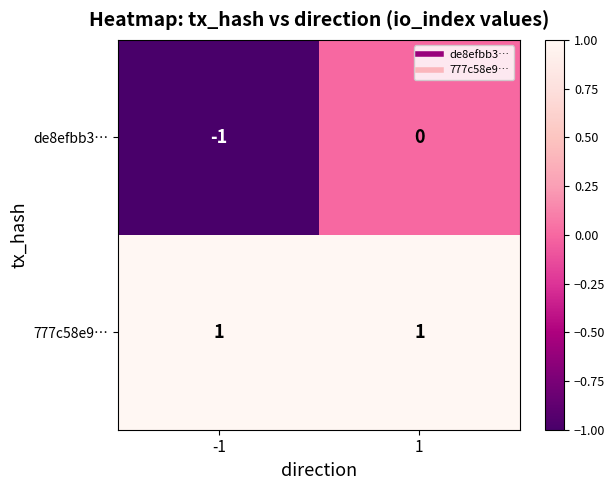

The value of 777c58e9… at -1 is 0. True or false?

False